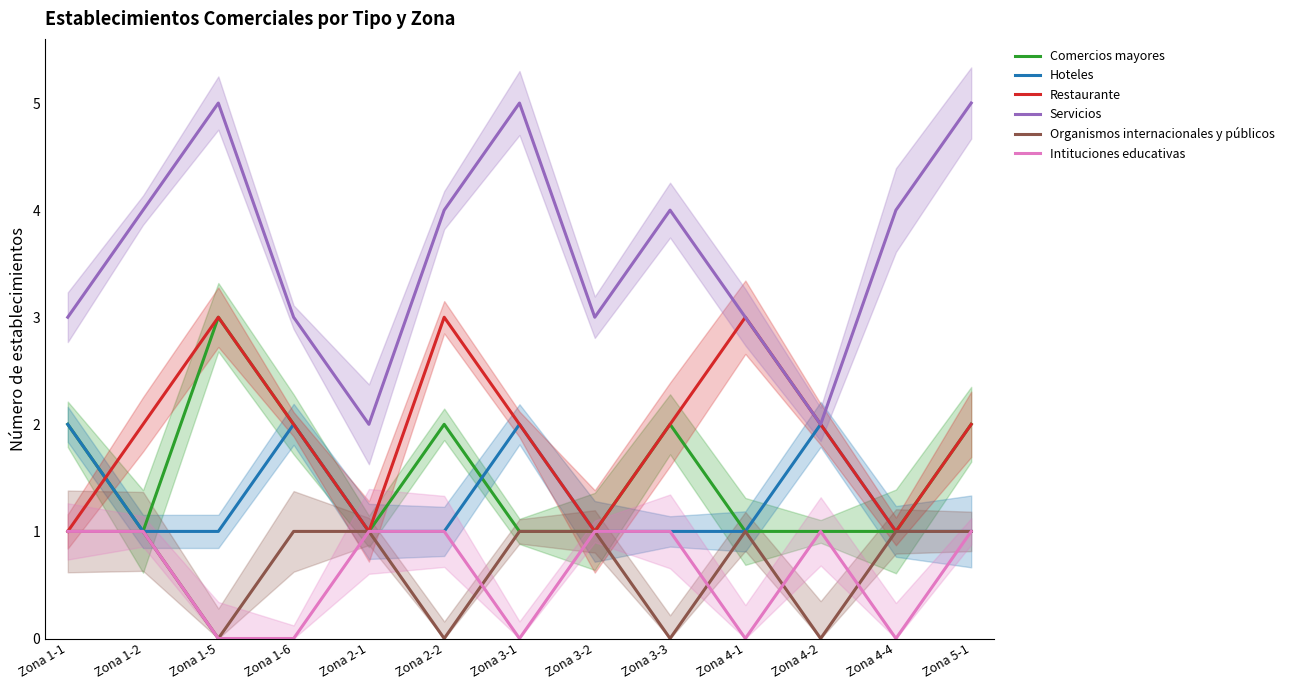

True or false: Intituciones educativas and Hoteles intersect in this chart.

False